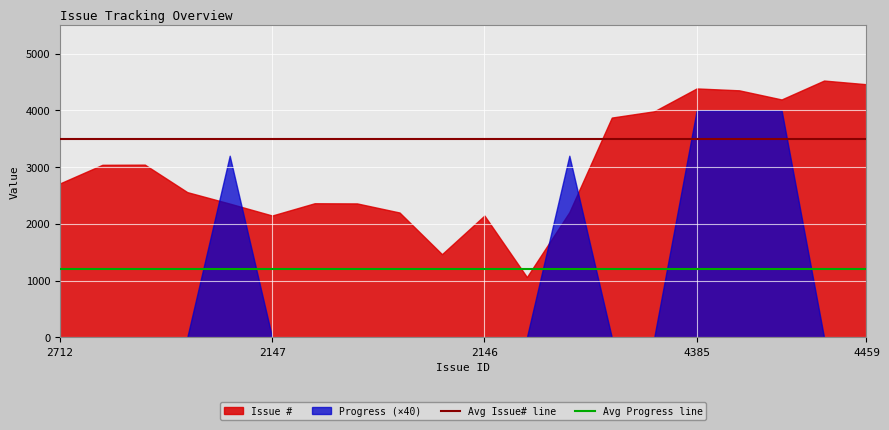

What is the average value of the Avg Progress line series?

1200